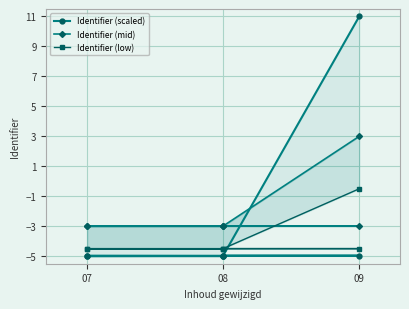

The value of Identifier (low) at 07 is -4.5. True or false?

True